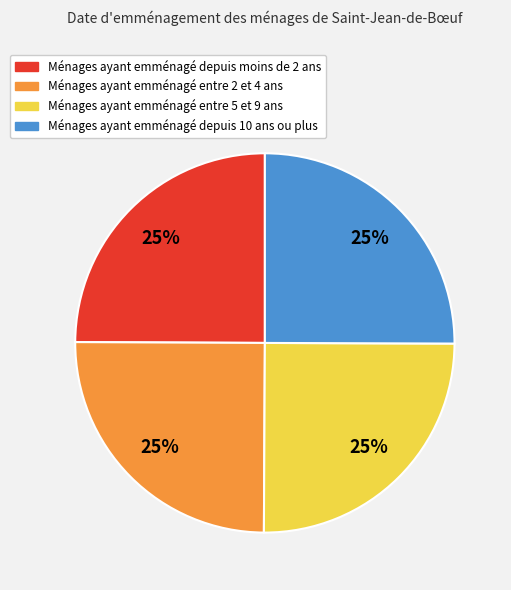

To the nearest percent, what is the average slice percentage?

25%